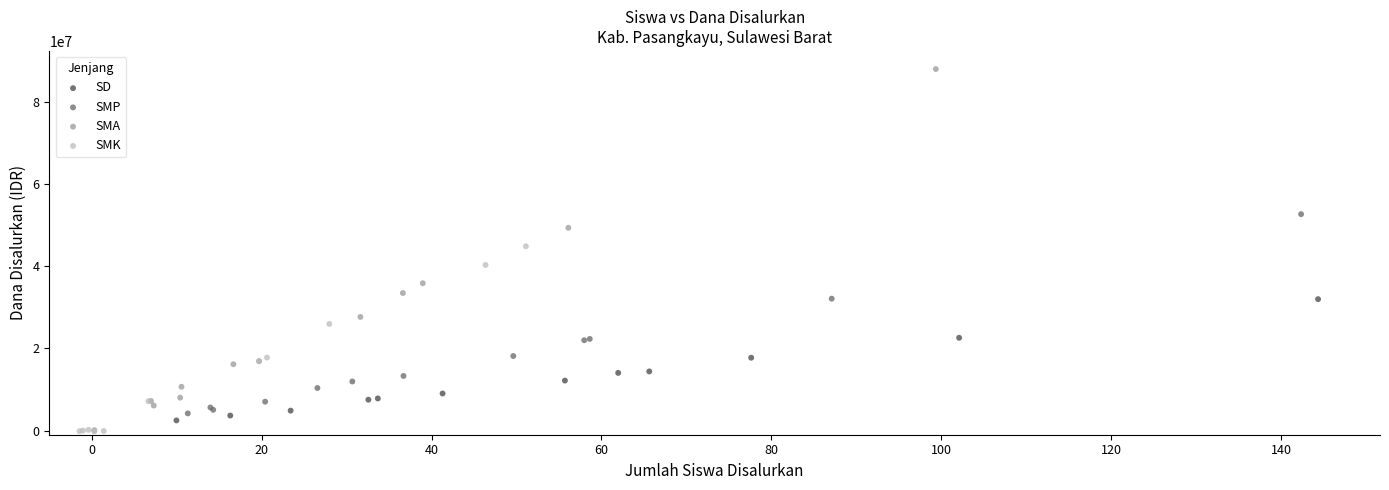

Which series has the widest spread of Y values?

SMA